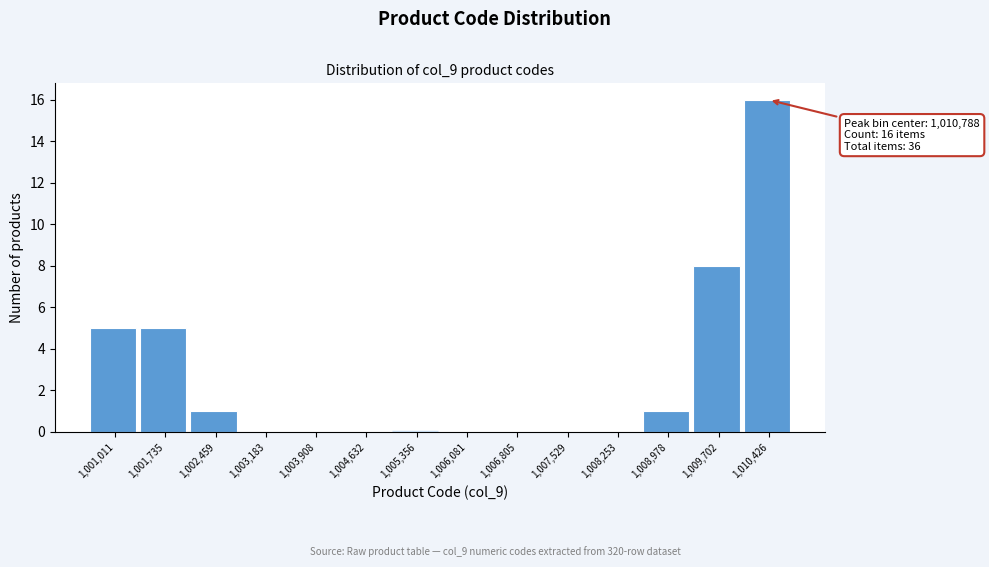

Reading right to left, list all the values displayed in this chart.

1,010,426=16	1,009,702=8	1,008,978=1	1,008,253=0	1,007,529=0	1,006,805=0	1,006,081=0	1,005,356=0	1,004,632=0	1,003,908=0	1,003,183=0	1,002,459=1	1,001,735=5	1,001,011=5